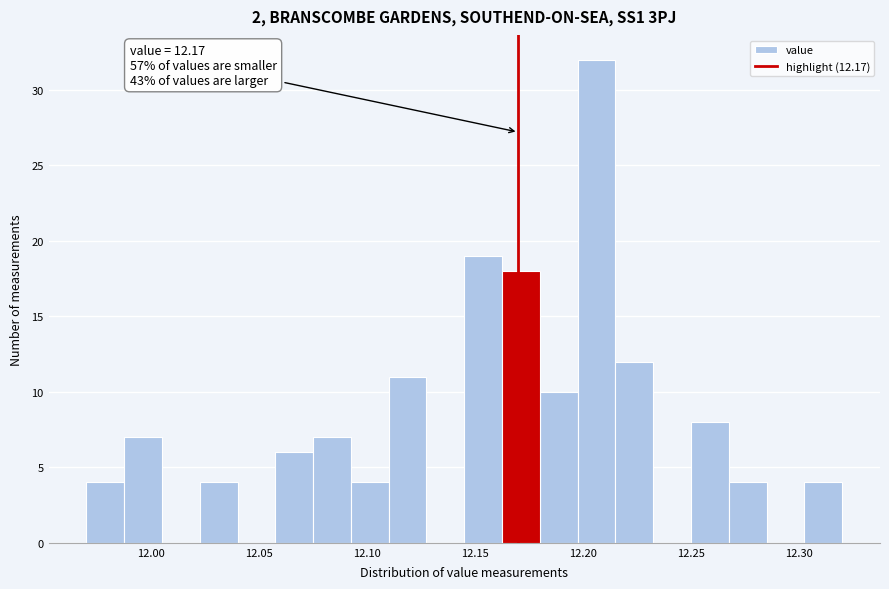

Around what value on the x-axis is the tallest bar? Give the approximate position of its centre, as read against the axis.

12.205